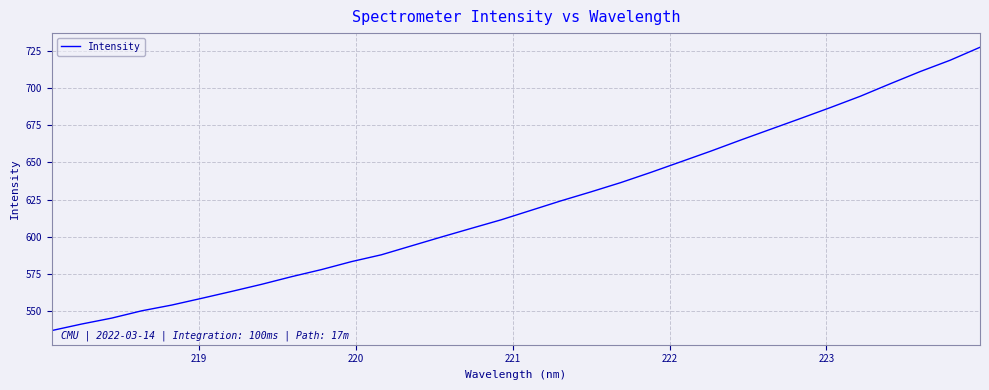

What is the sum of all values?

19867.5